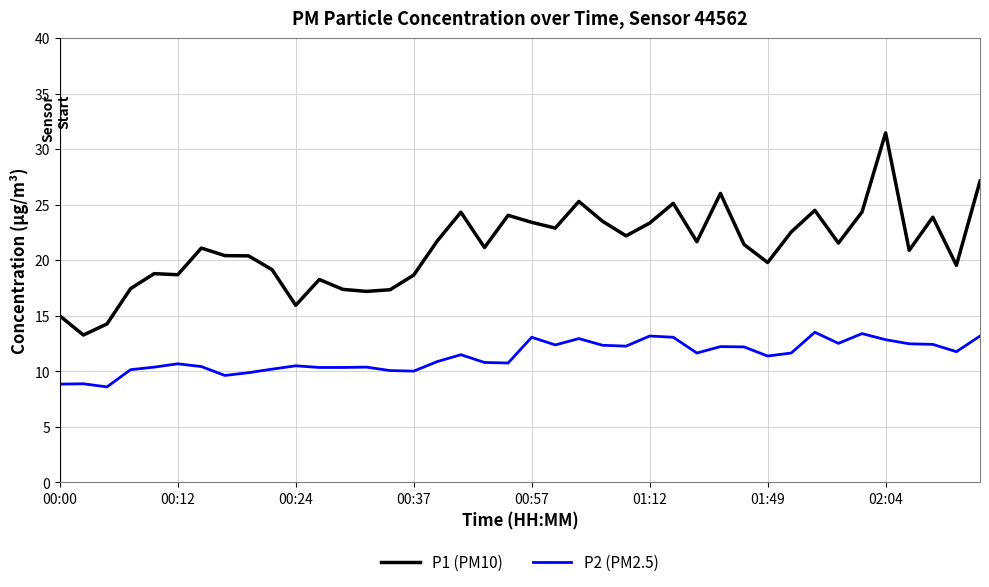

Is this an area chart (filled region under the line)?

No